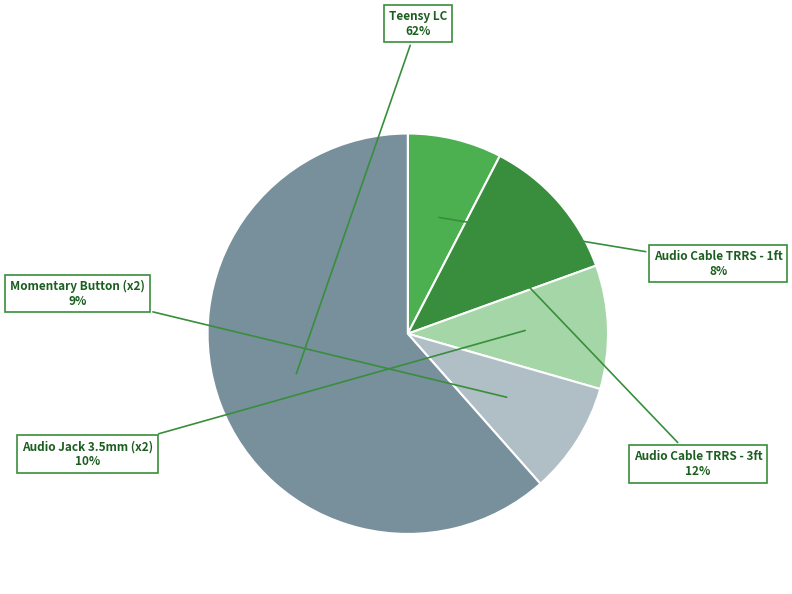

Does Teensy LC account for over 50% of the chart?

Yes